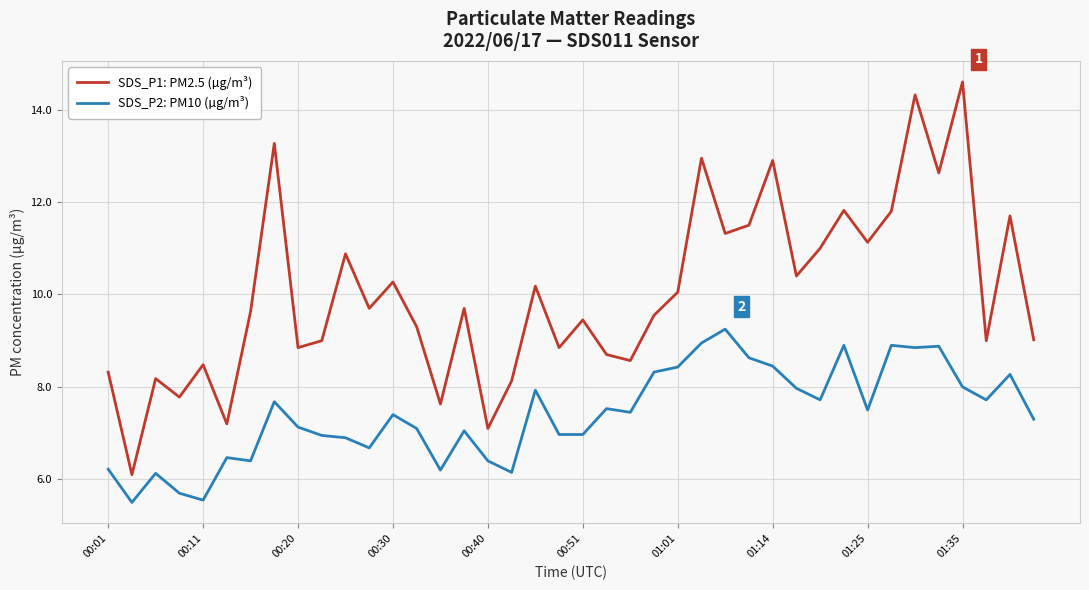

True or false: SDS_P2: PM10 (µg/m³) and SDS_P1: PM2.5 (µg/m³) cross at least once.

False